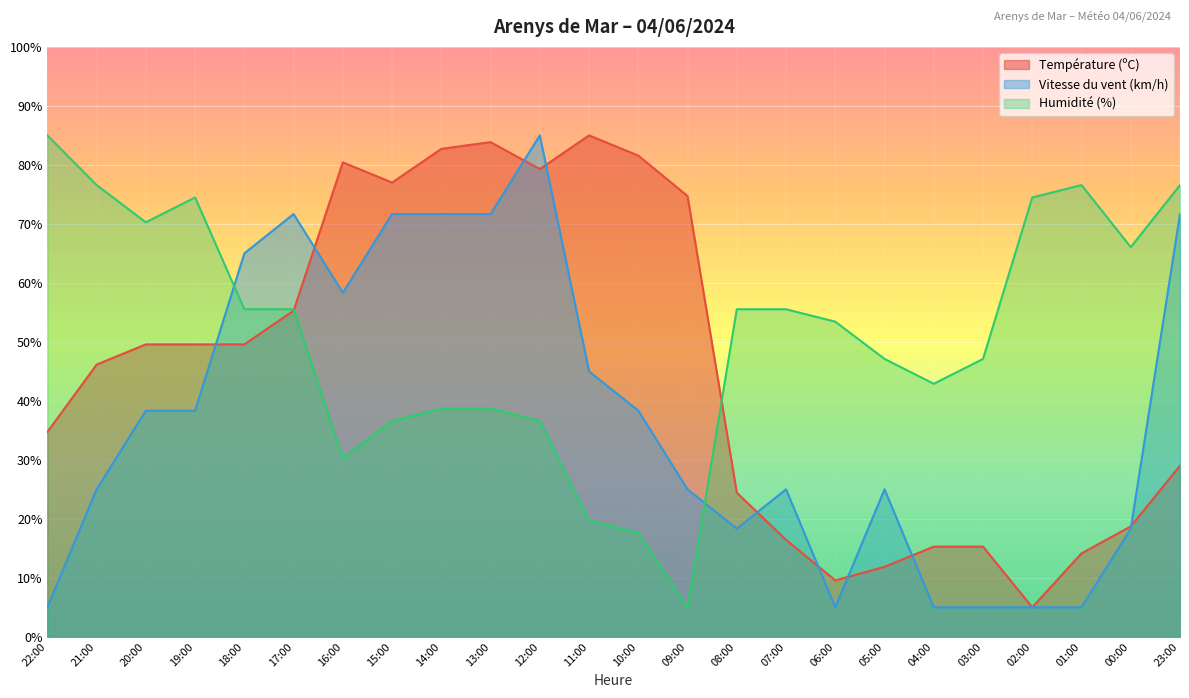

The Humidité (%) series shows 74.7 at 18:00. True or false?

False